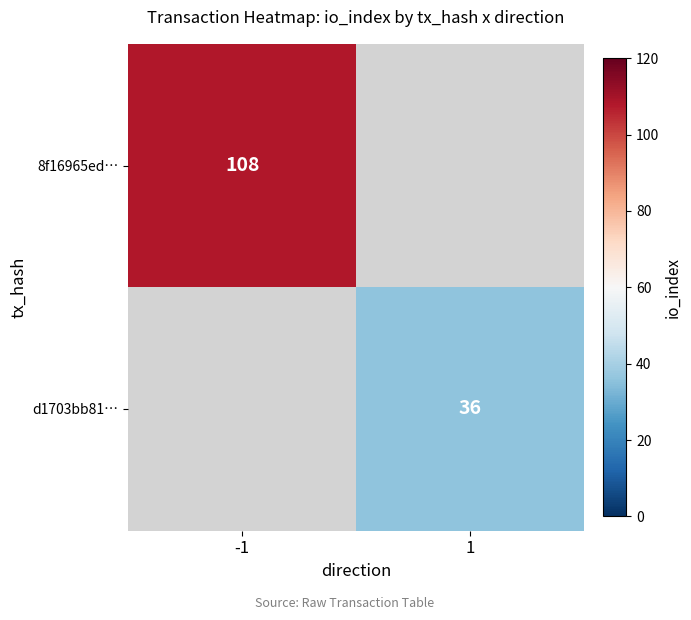

The d1703bb81… series shows 36 at 1. True or false?

True